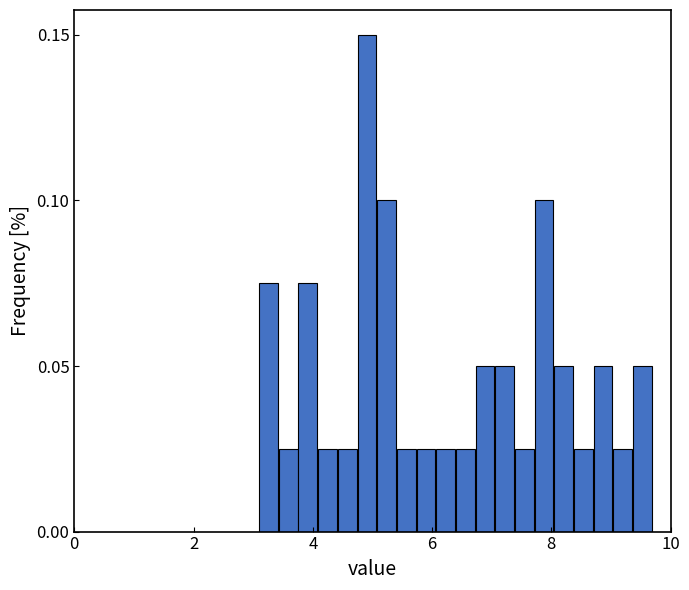

Read against the x-axis, roughly where is the centre of the tallest bar?

5.0